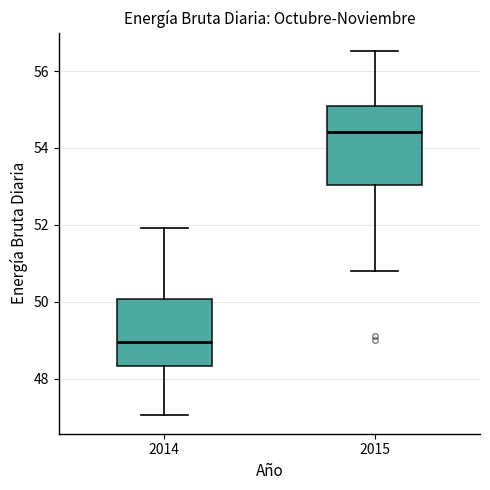

Where is the upper edge of the box at x = 2014 on the y-axis? The values are not printed on the chart, so give them approximately, as read against the axis.

50.0